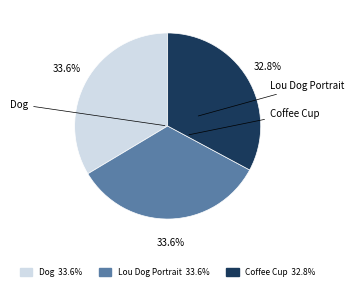

How many slices are in this pie chart?

3